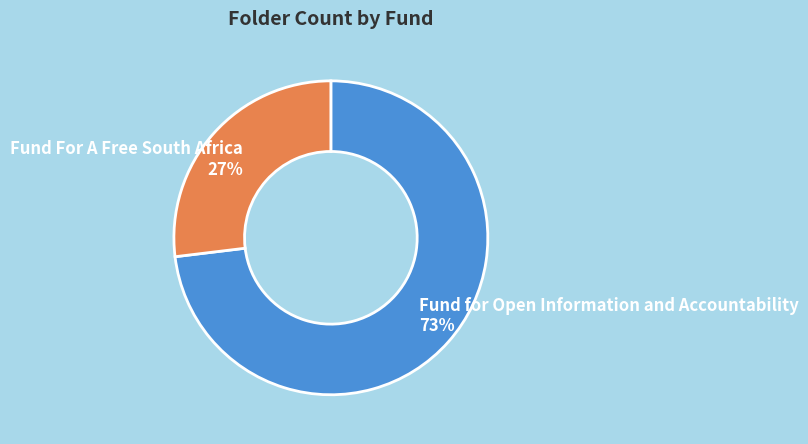

To the nearest percent, what is the difference between the largest and smallest slice percentages?

46%